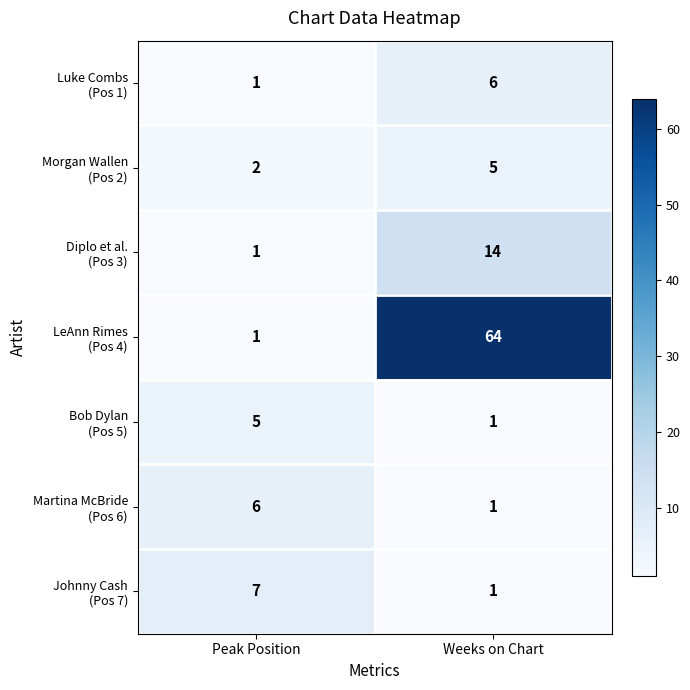

What is the difference between the highest and lowest values at Weeks on Chart?

63